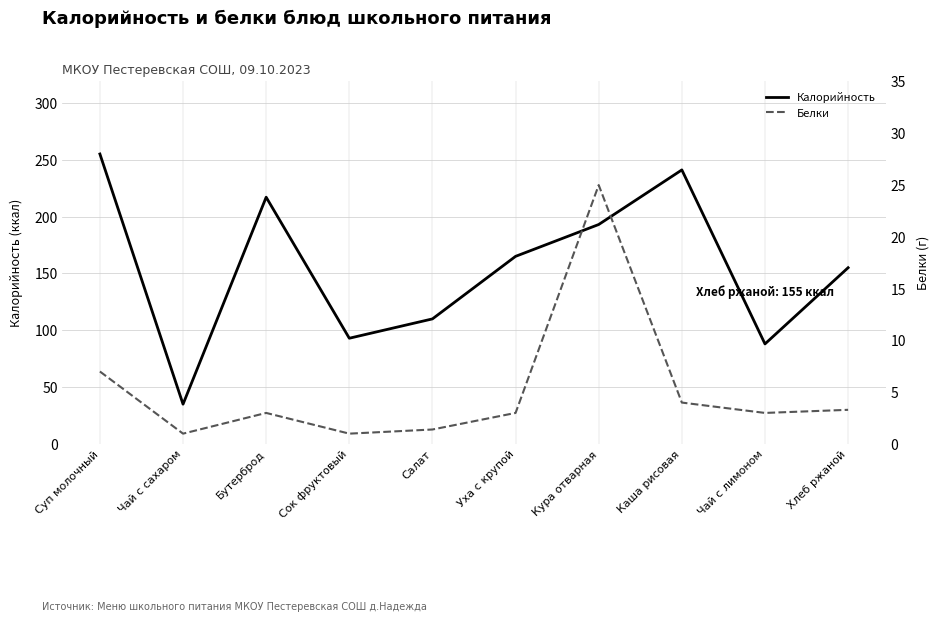

At which category does Калорийность reach its first local valley?

Чай с сахаром